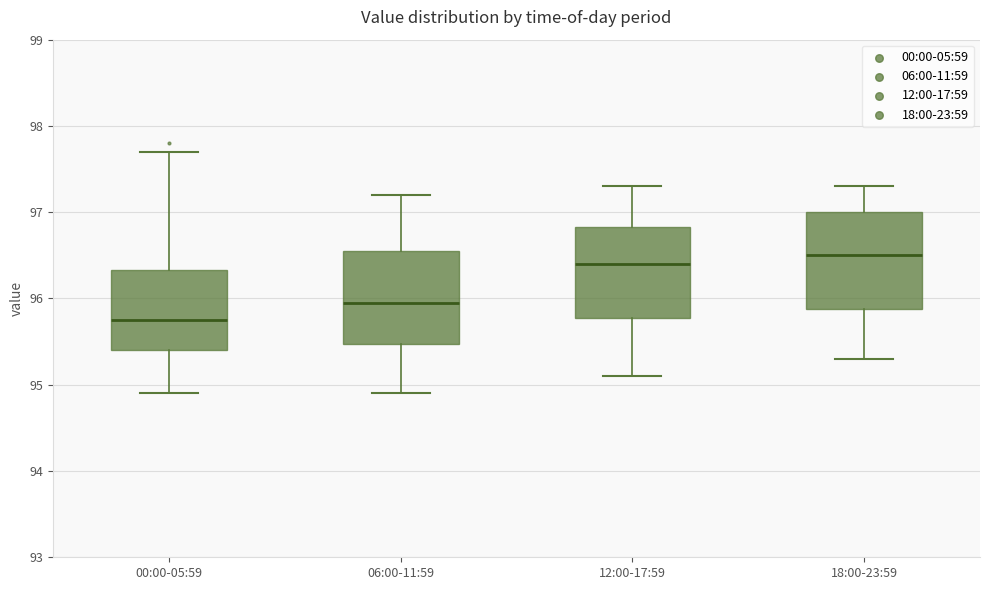

Reading left to right, transcribe this box plot: for each box, give where its median line is, the range the box spans, and where its two whiskers end, as read against the y-axis. The values are not printed on the chart, so give them approximately, as read against the axis.

00:00-05:59: median 95.8, box 95.4 to 96.3, whiskers 94.9 to 97.7
06:00-11:59: median 96.0, box 95.5 to 96.6, whiskers 94.9 to 97.2
12:00-17:59: median 96.4, box 95.8 to 96.8, whiskers 95.1 to 97.3
18:00-23:59: median 96.5, box 95.9 to 97.0, whiskers 95.3 to 97.3